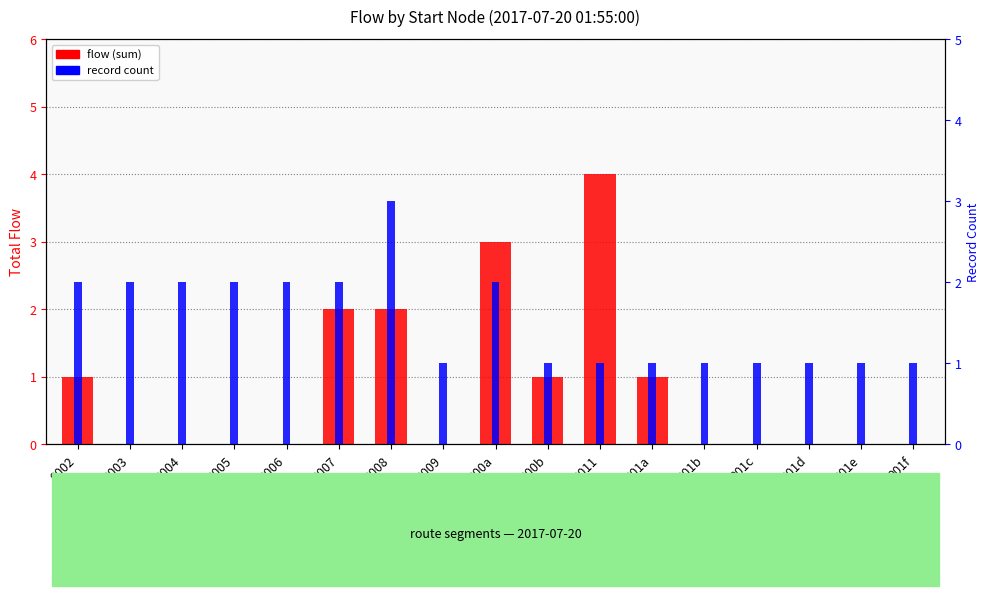

How many groups of bars are there?

17